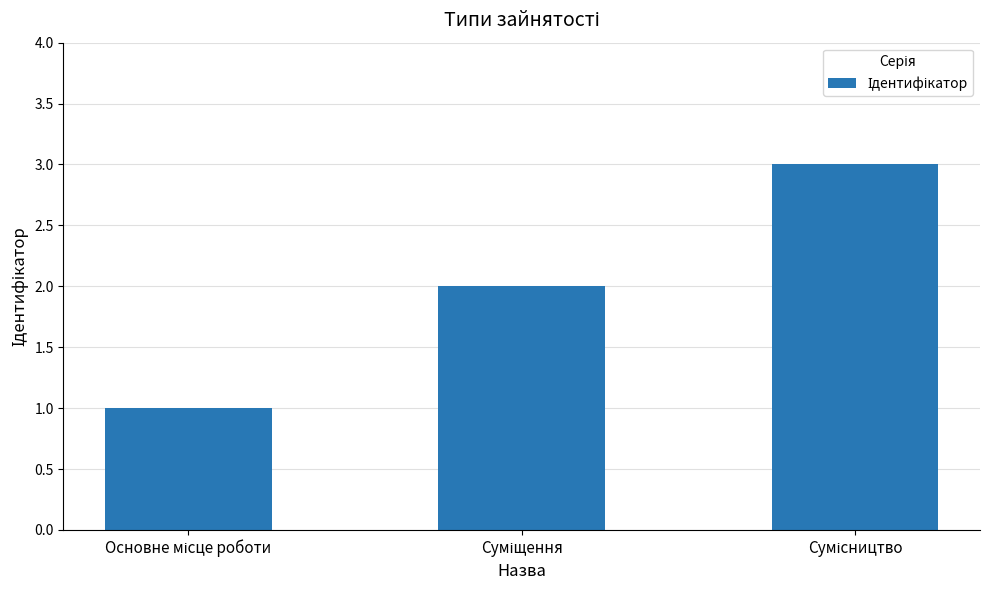

What is the maximum value shown in the chart?

3